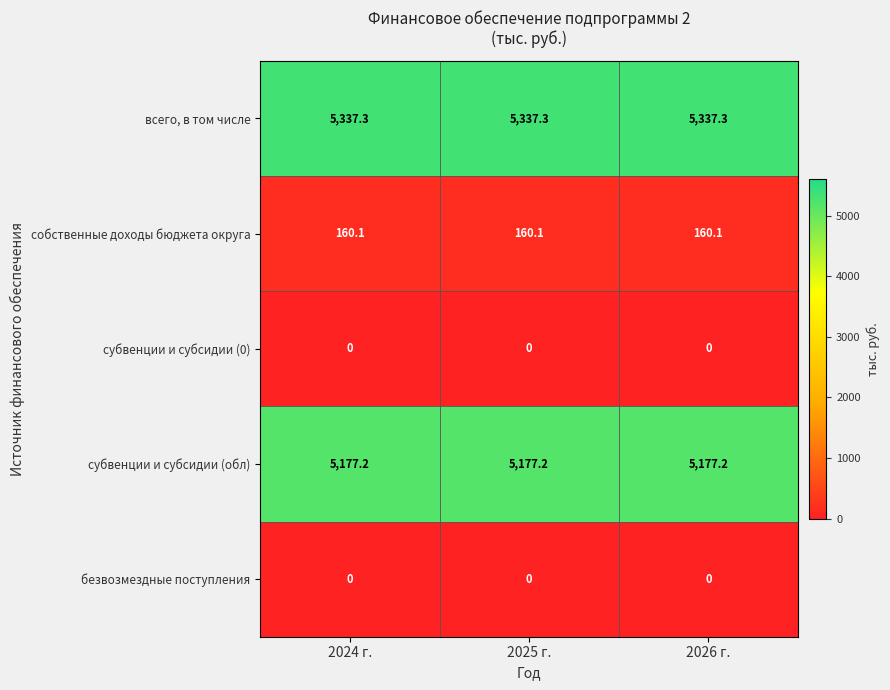

Which series has the largest total across all categories?

всего, в том числе